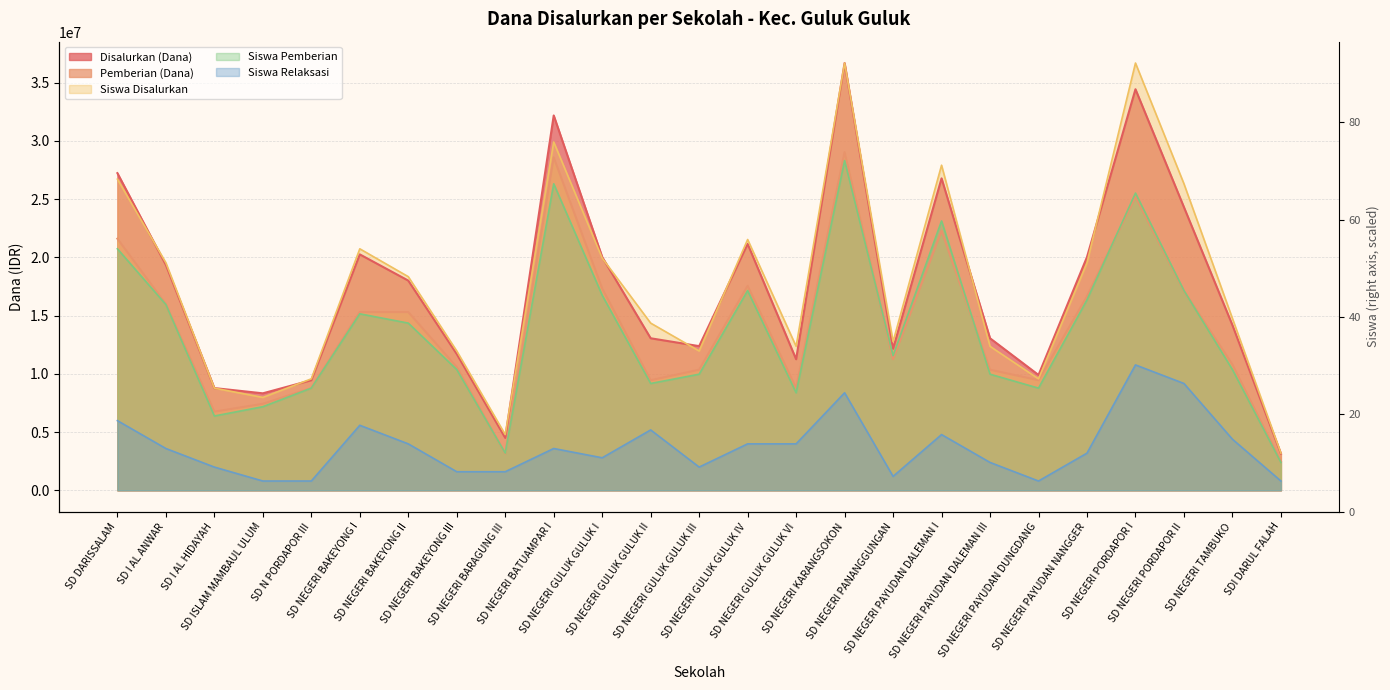

How many values in the Disalurkan (Dana) series are below 14175000?

12